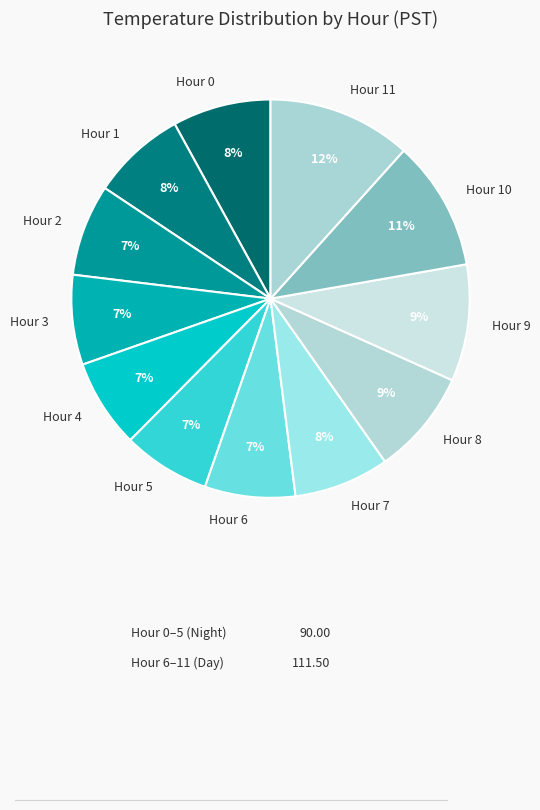

Does any single category account for the majority?

No